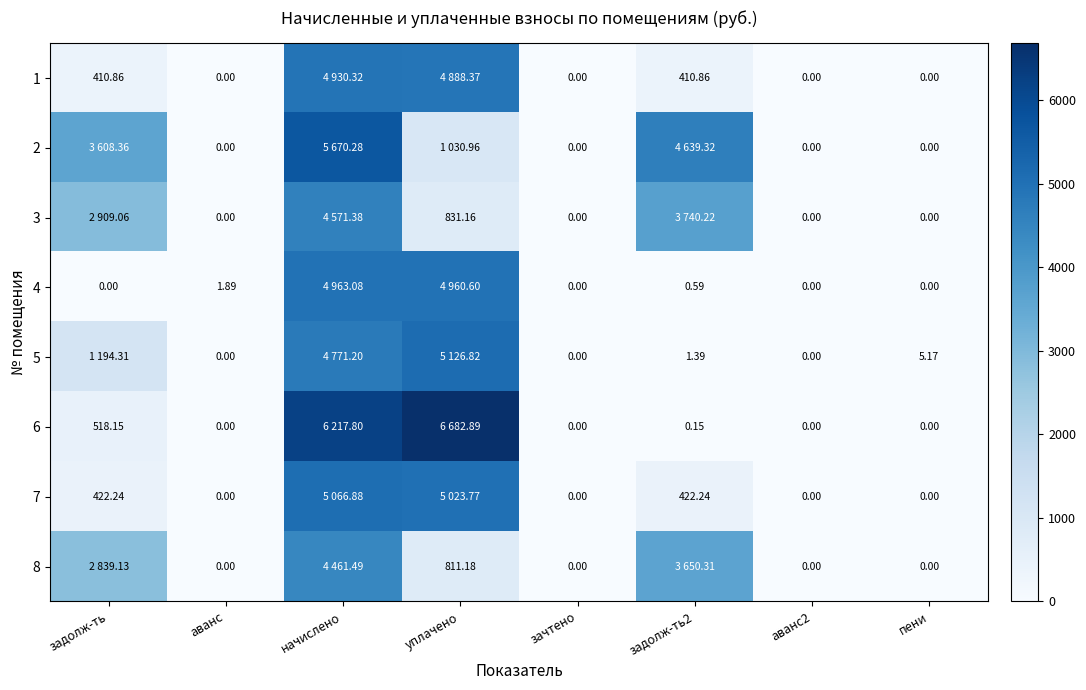

At how many categories does at least one series exceed 2947?

4